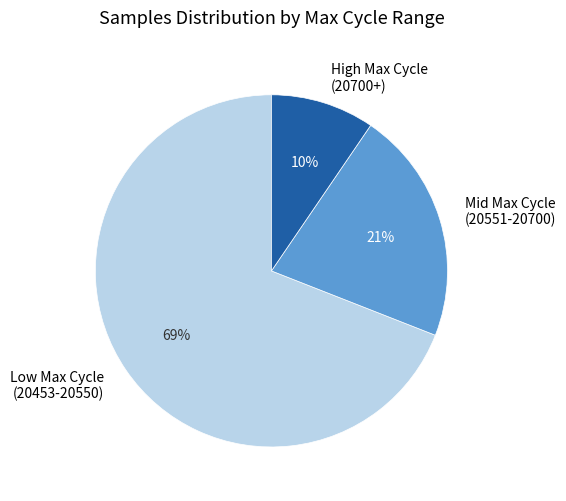

Which slice is the smallest?

High Max Cycle (20700+)